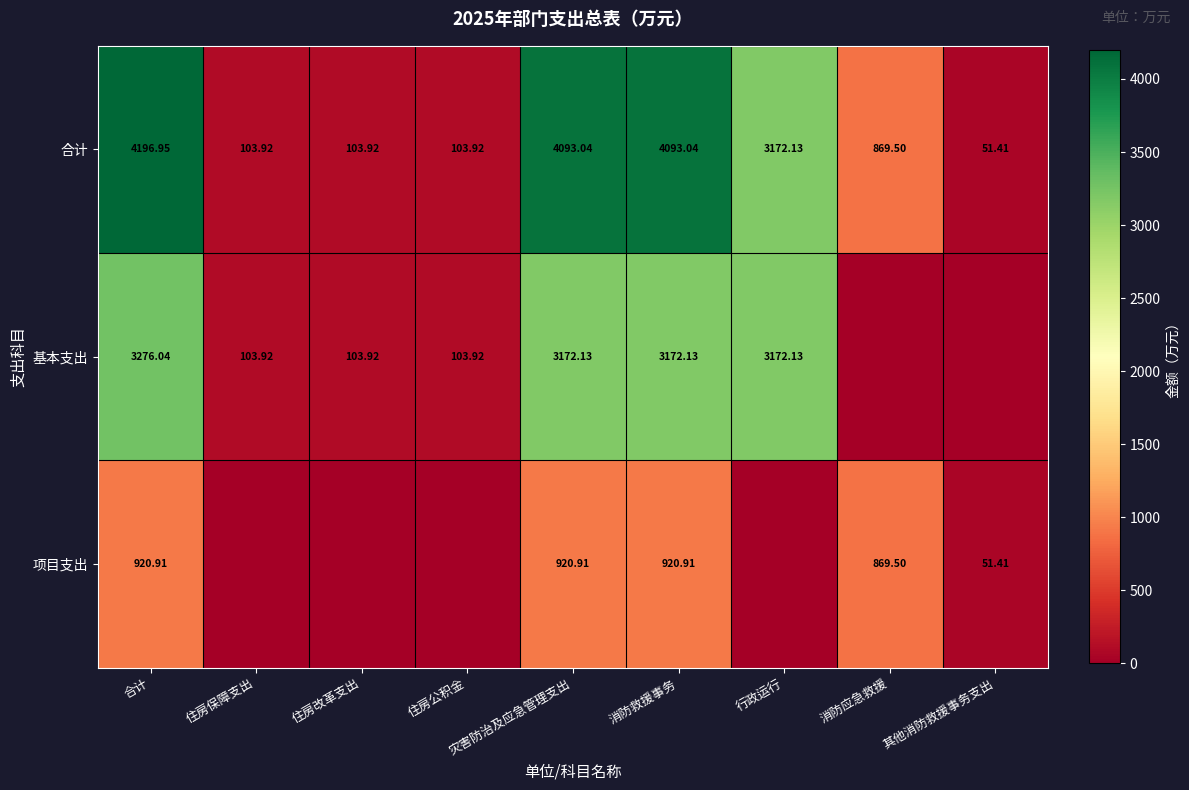

Where is 合计 nearest to the value 2124?

行政运行